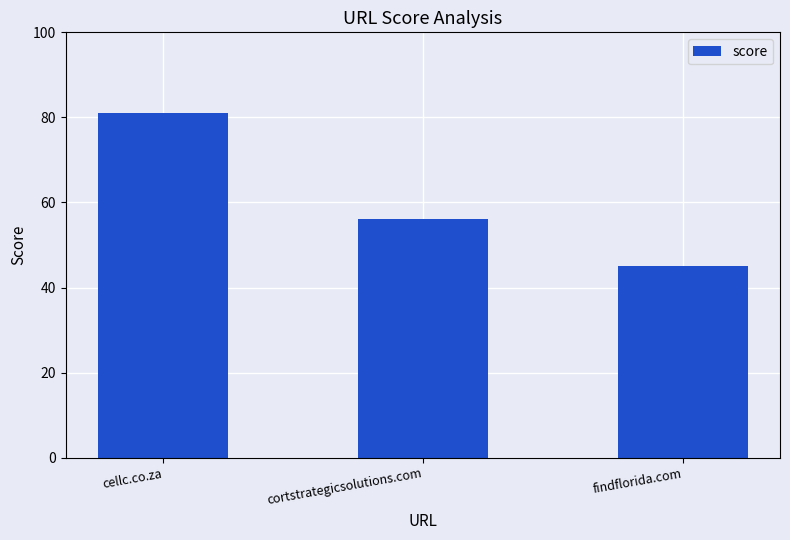

List the labels in order of value, largest first.

cellc.co.za, cortstrategicsolutions.com, findflorida.com